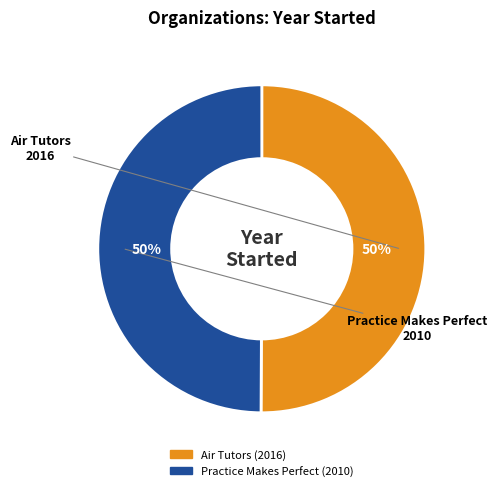

What percentage is the Air Tutors slice, to the nearest percent?

50%